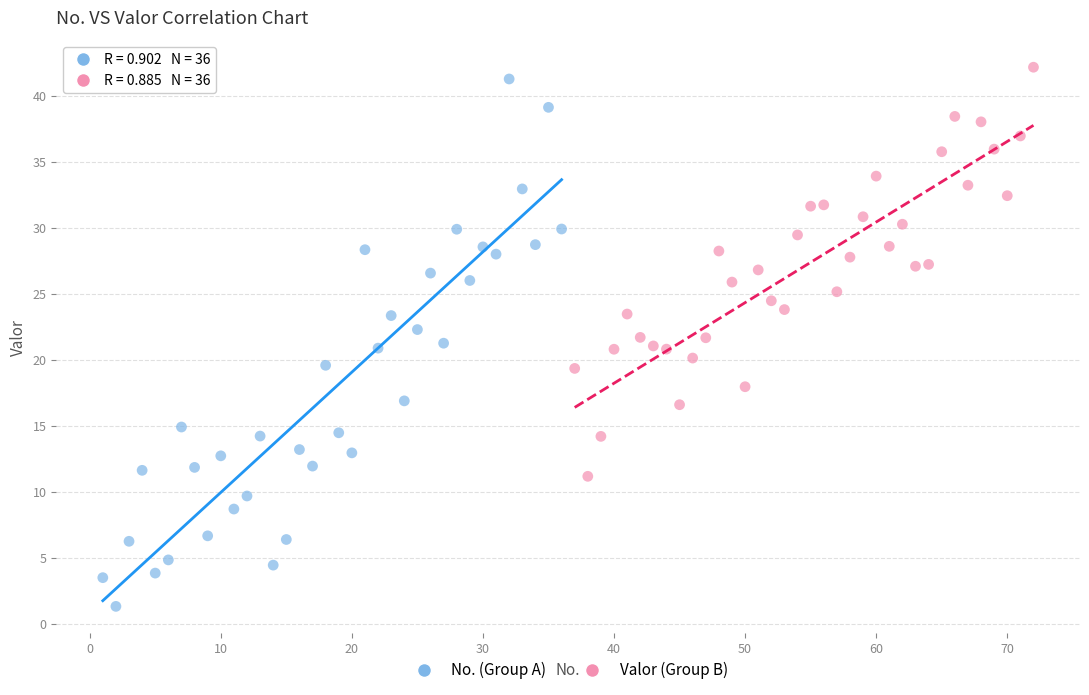

Which series has the widest spread of Y values?

No. (Group A)